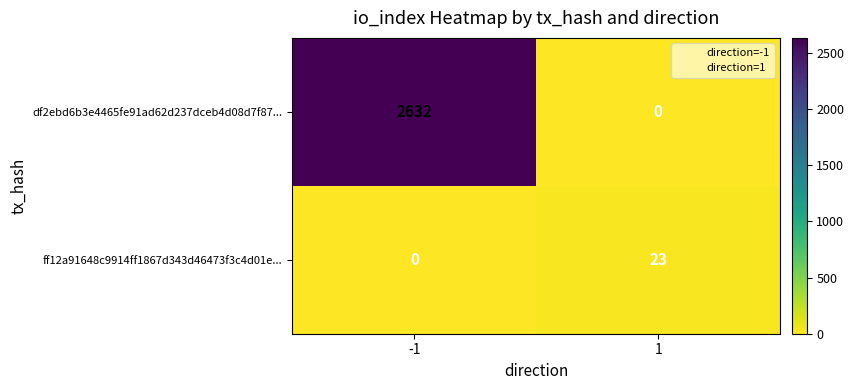

Rank the series by their average value, from lowest to highest.

ff12a91648c9914ff1867d343d46473f3c4d01e..., df2ebd6b3e4465fe91ad62d237dceb4d08d7f87...